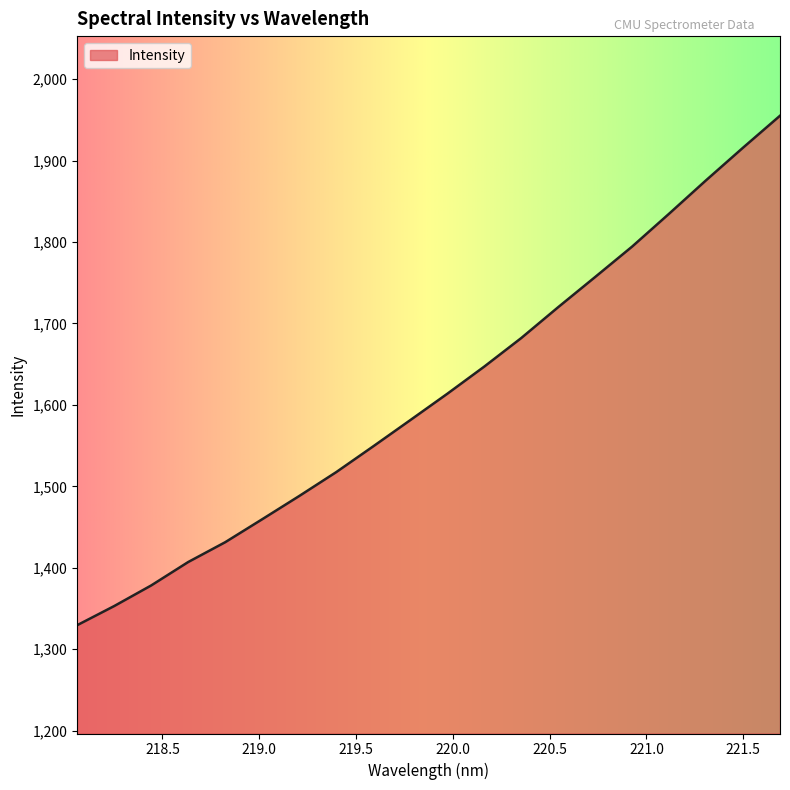

What is the difference between the maximum and minimum values?

625.4